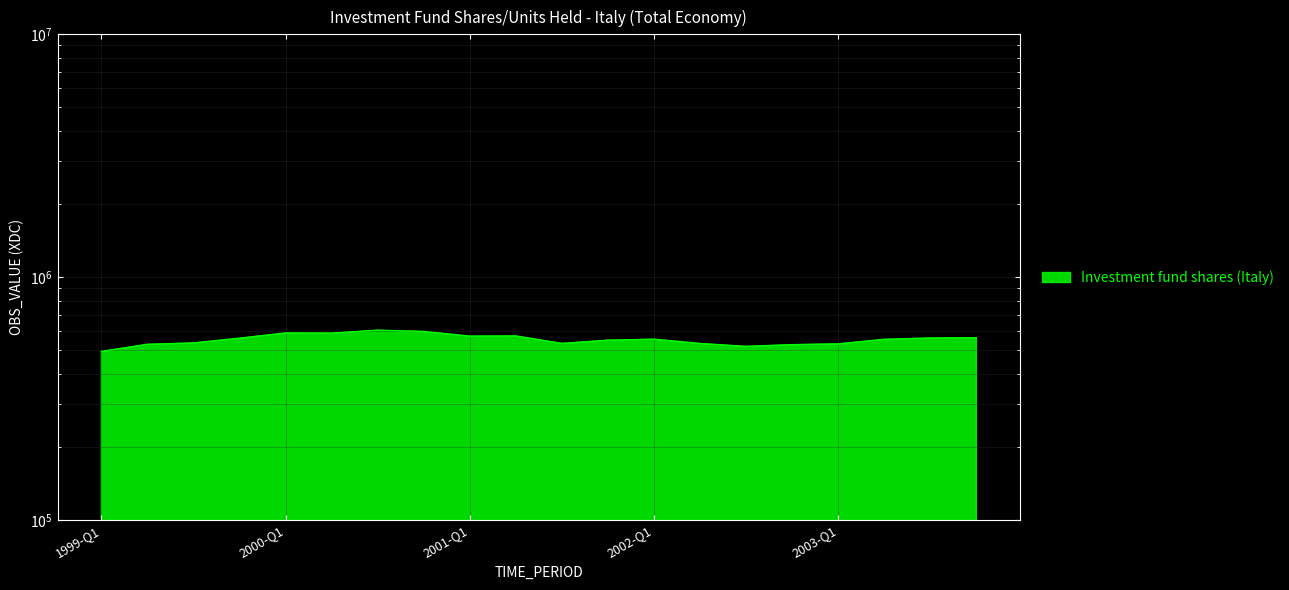

Rank the categories by value from highest to lowest.

2000-Q3, 2000-Q4, 2000-Q1, 2000-Q2, 2001-Q2, 2001-Q1, 2003-Q4, 2003-Q3, 1999-Q4, 2002-Q1, 2003-Q2, 2001-Q4, 1999-Q3, 2001-Q3, 2002-Q2, 2003-Q1, 1999-Q2, 2002-Q4, 2002-Q3, 1999-Q1